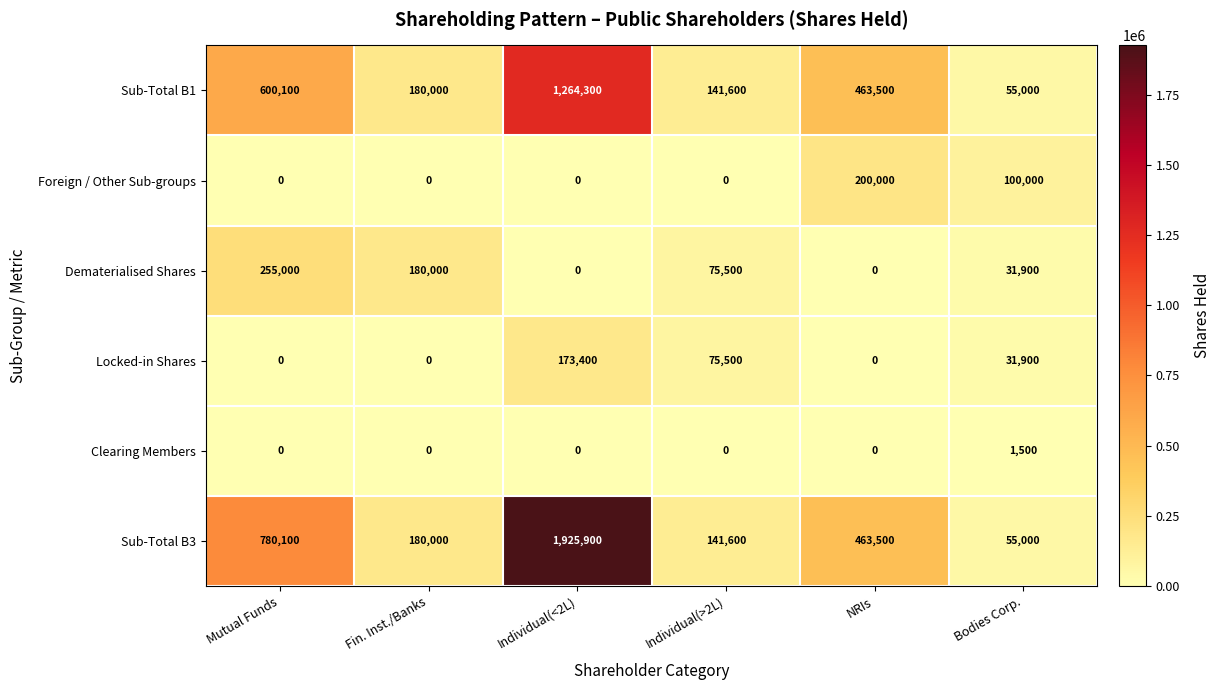

Which series has the widest spread of values?

Sub-Total B3